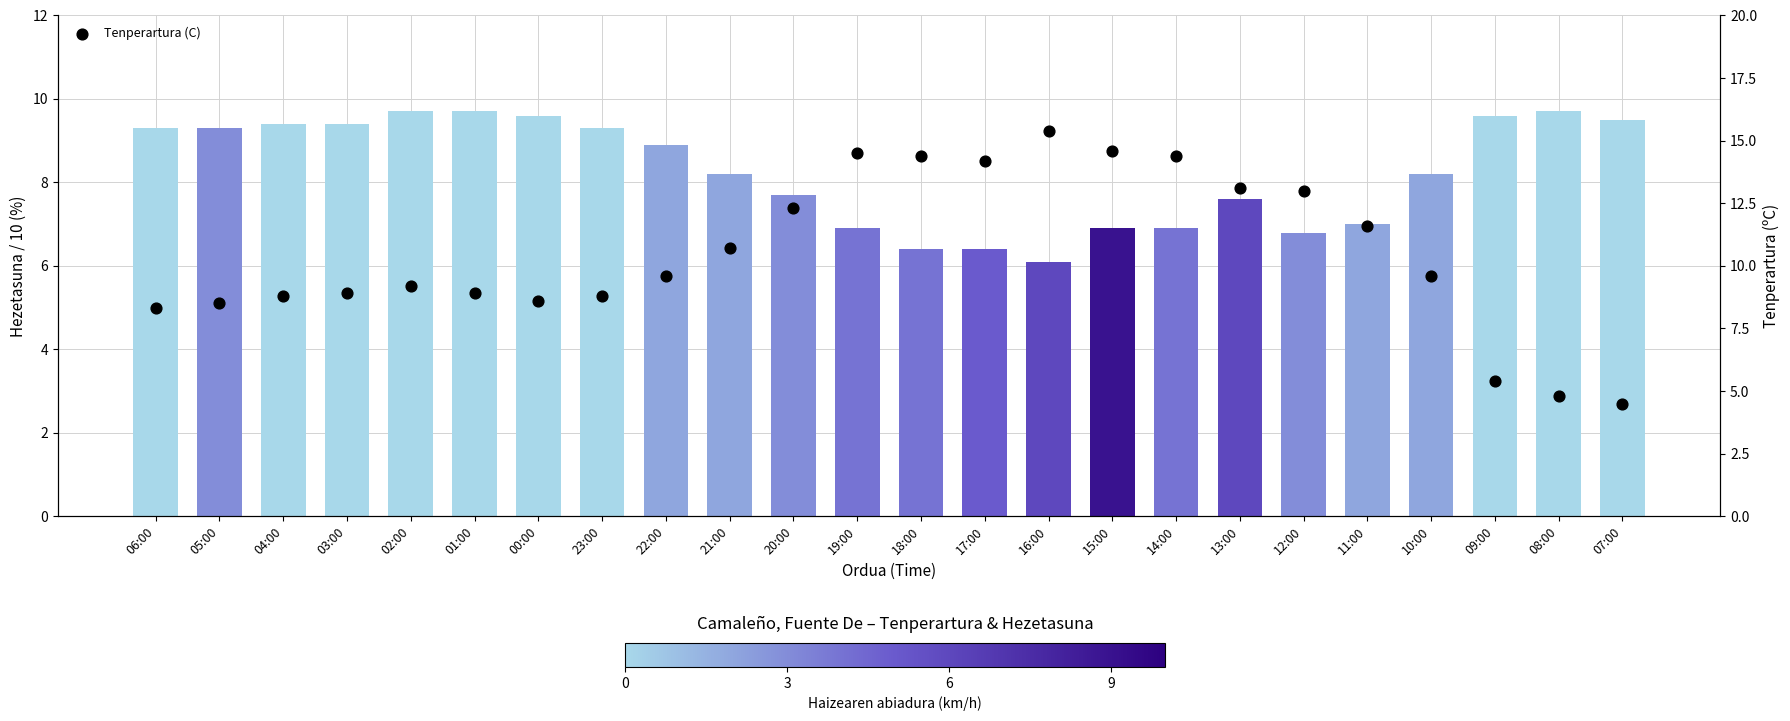

At which category is the sum across all series the highest?

16:00